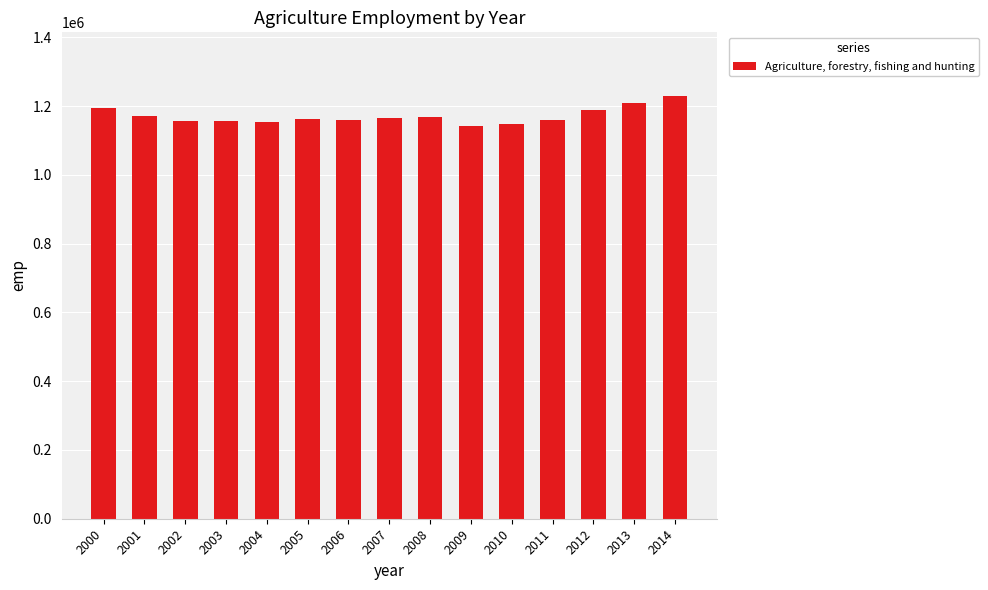

At which label does the data first exceed 1163629?

2000